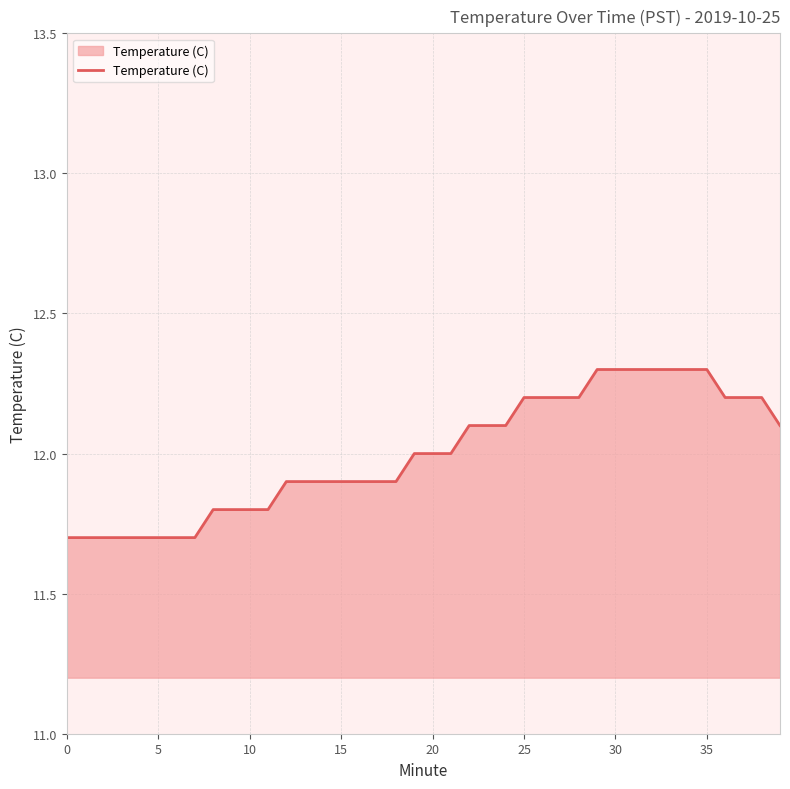

What is the minimum value shown in the chart?

11.7